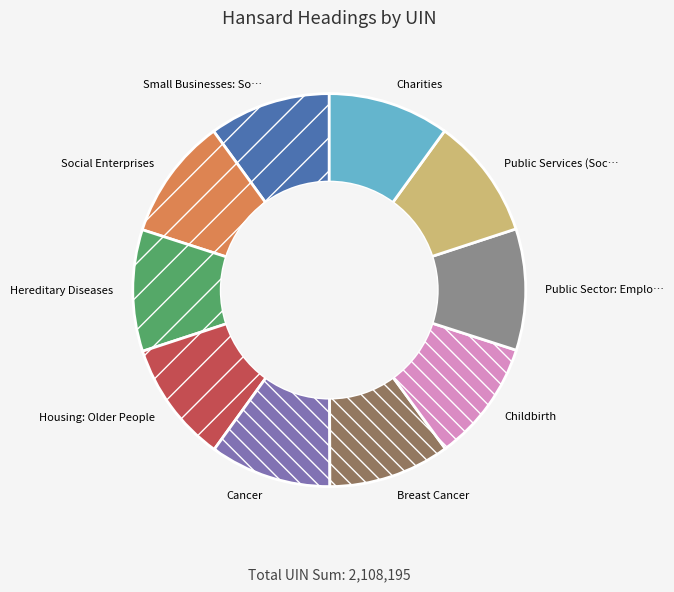

Is there a majority slice in this chart?

No